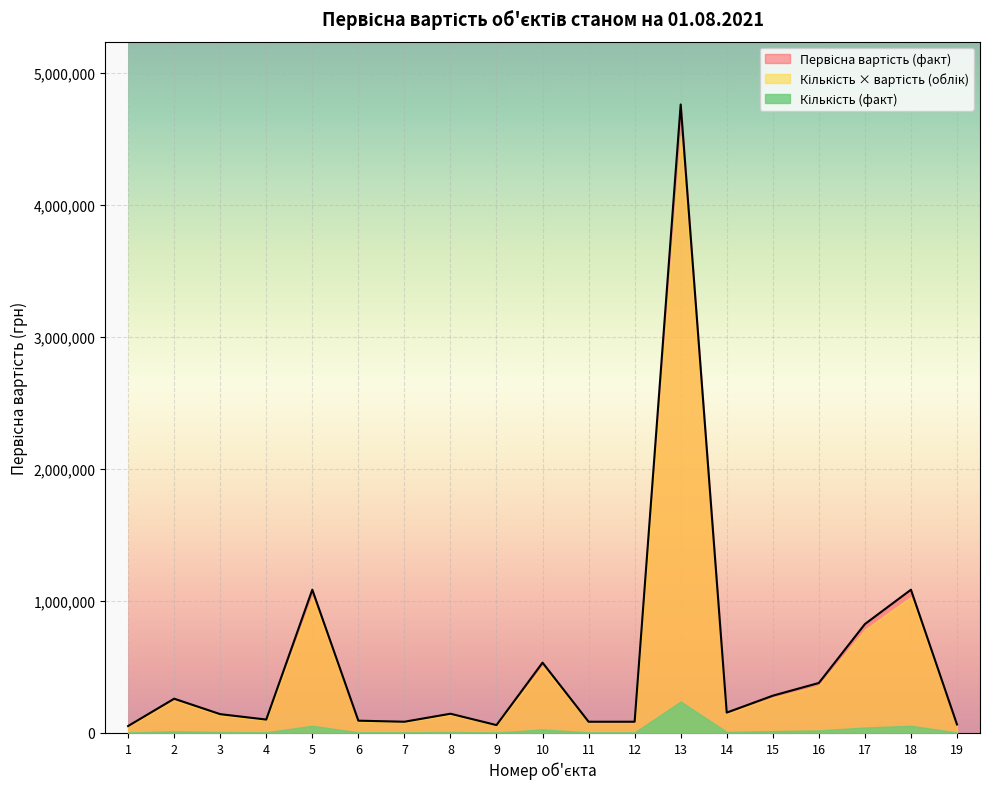

True or false: Кількість (облік) and Первісна вартість (факт) cross at least once.

False